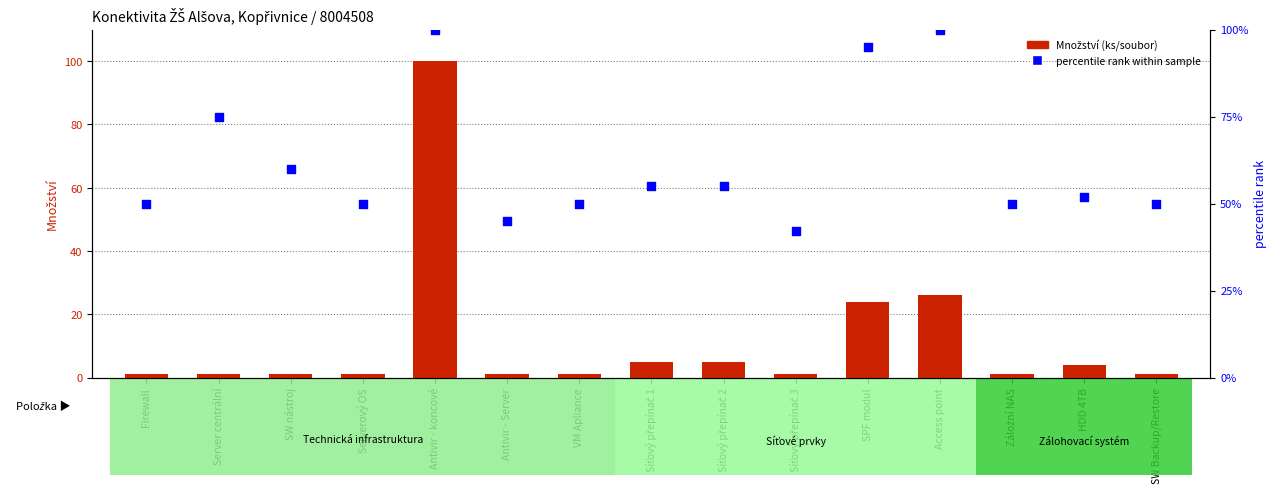

What are all the series names shown in the legend?

Množství (ks/soubor), percentile rank within sample